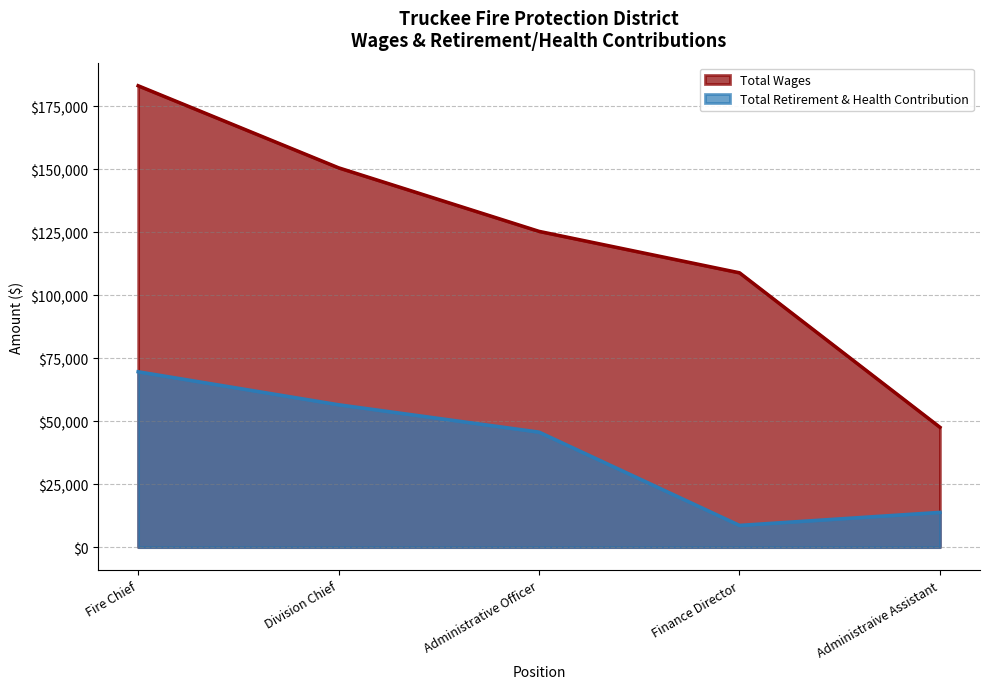

What is the average value of the Total Retirement & Health Contribution series?

38871